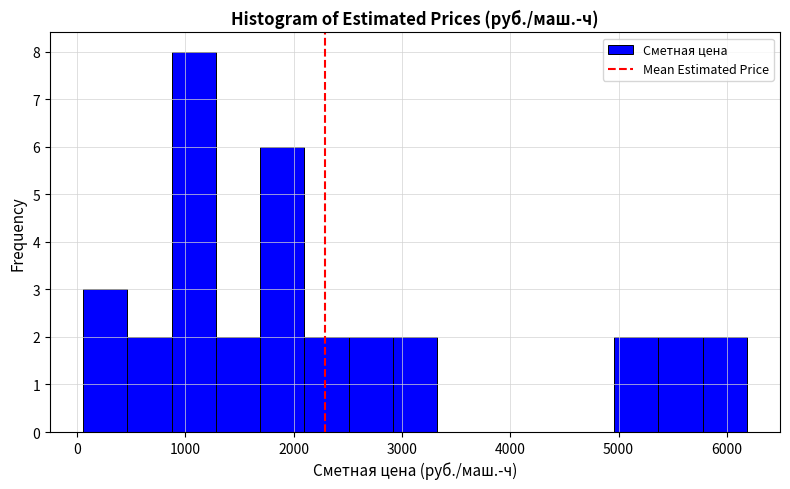

Reading left to right, transcribe this chart: for each bar, give the range it covers on the x-axis and its height. Neither the bar edges nor the heights are printed on the chart, so give them approximately, as read against the axes.

100 to 500: 3
500 to 900: 2
900 to 1300: 8
1300 to 1700: 2
1700 to 2100: 6
2100 to 2500: 2
2500 to 2900: 2
2900 to 3300: 2
3300 to 3700: 0
3700 to 4100: 0
4100 to 4600: 0
4600 to 5000: 0
5000 to 5400: 2
5400 to 5800: 2
5800 to 6200: 2